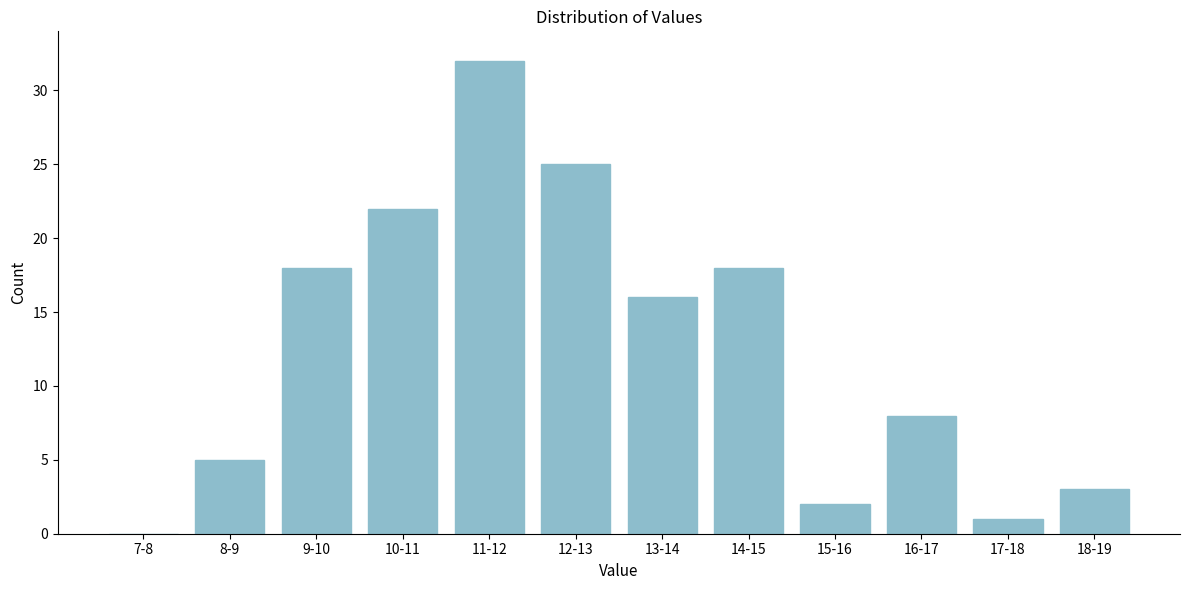

Reading left to right, transcribe all the data shown in this chart.

7-8=0	8-9=5	9-10=18	10-11=22	11-12=32	12-13=25	13-14=16	14-15=18	15-16=2	16-17=8	17-18=1	18-19=3